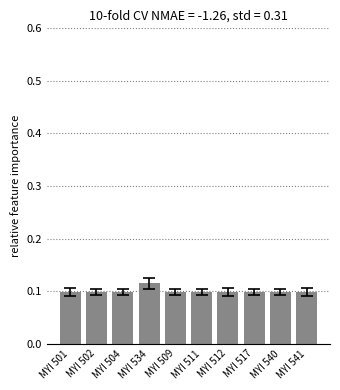

How many categories are shown in the chart?

10